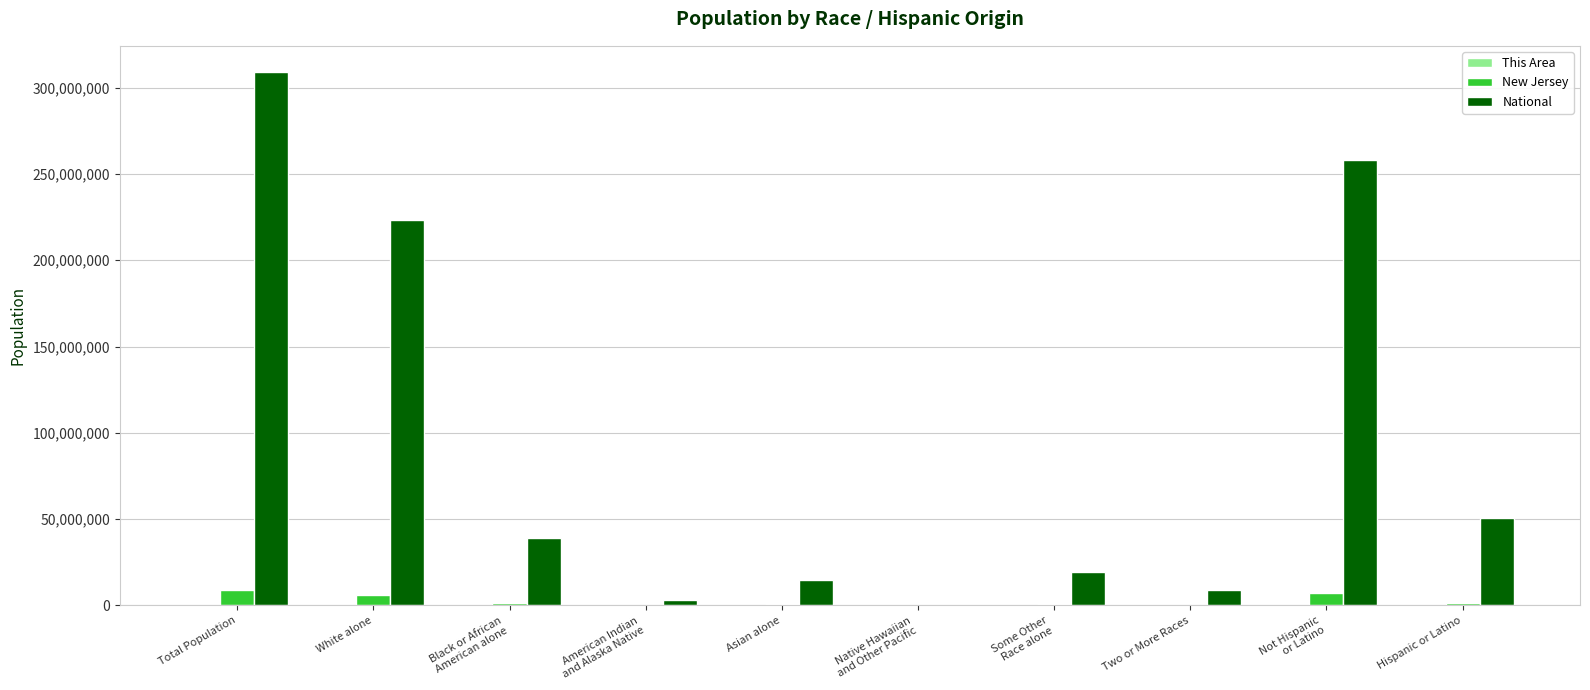

Which category has the highest value in the National series?

Total Population